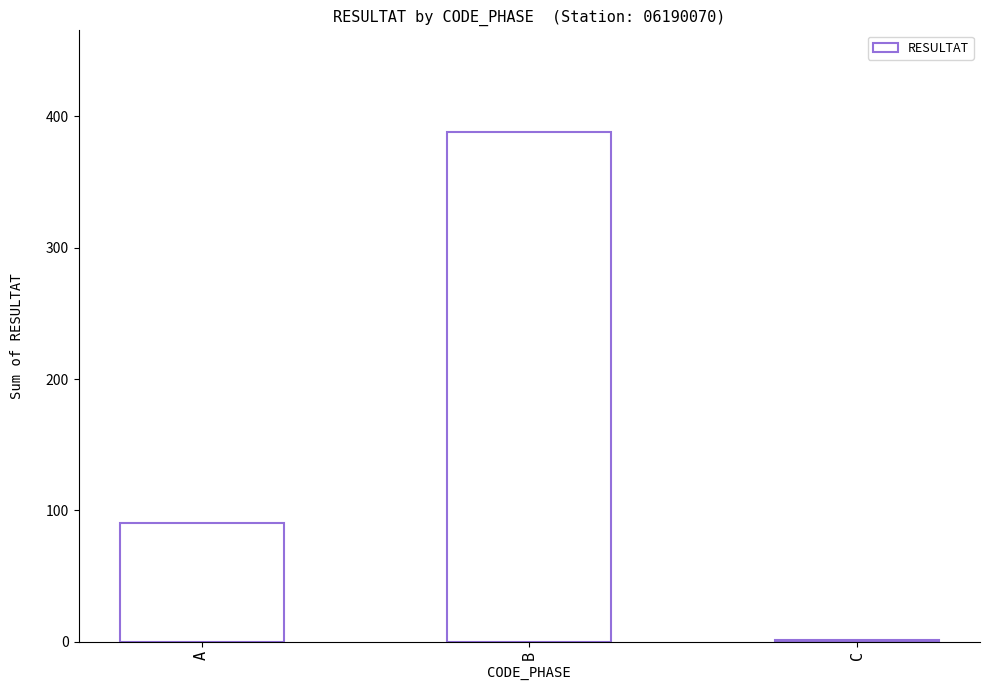

What is the change in value from A to B?

+298